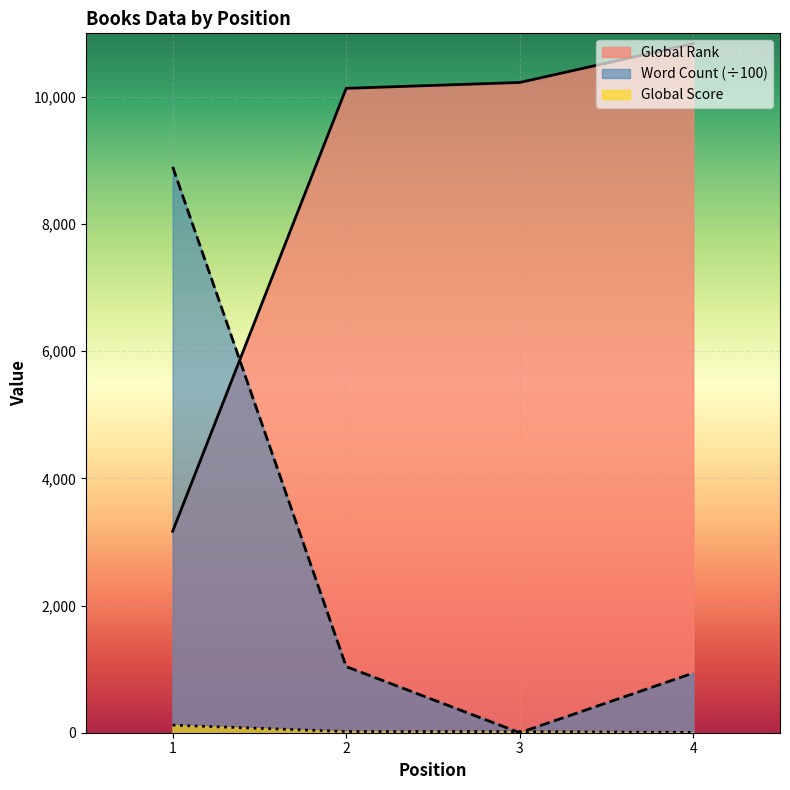

What is the value of the Global Score point at the 1st from the left?

119.0